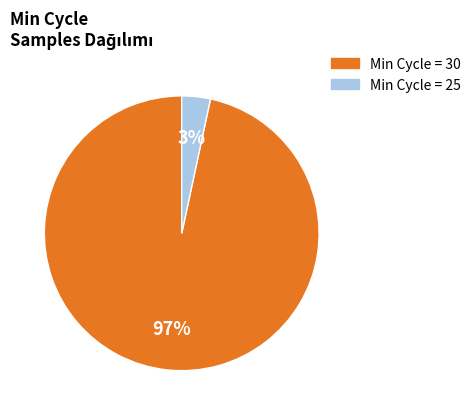

Does any single category account for the majority?

Yes